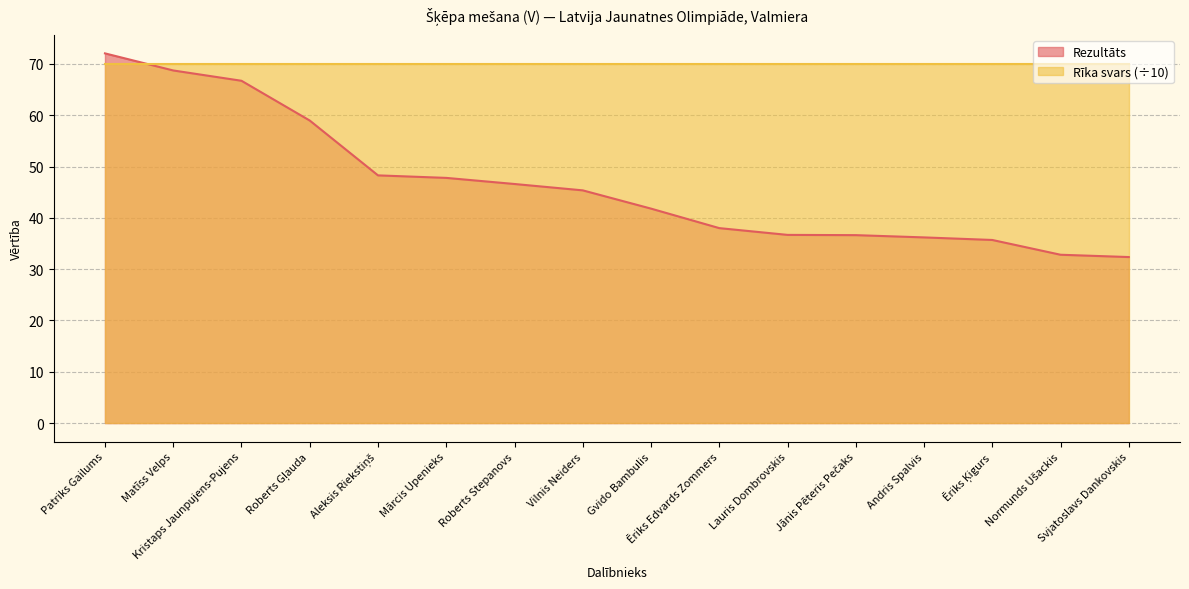

What is the difference between the values at Svjatoslavs Dankovskis and Lauris Dombrovskis?

4.3